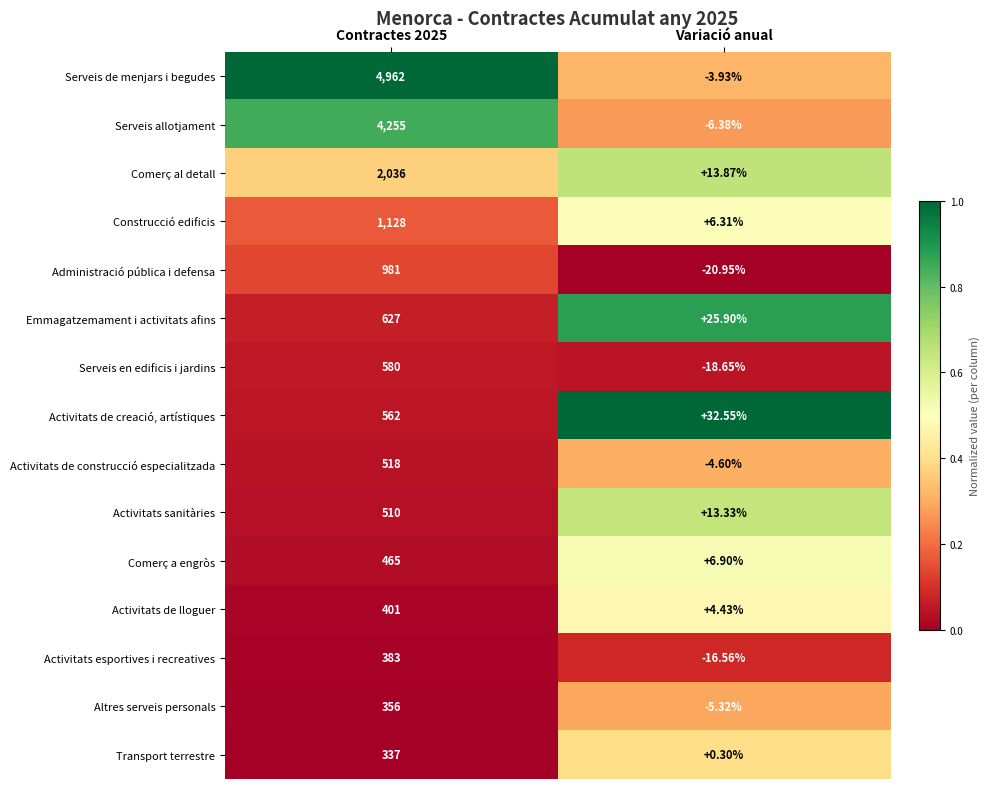

Which series changed the most between Contractes 2025 and Variació anual?

Serveis de menjars i begudes